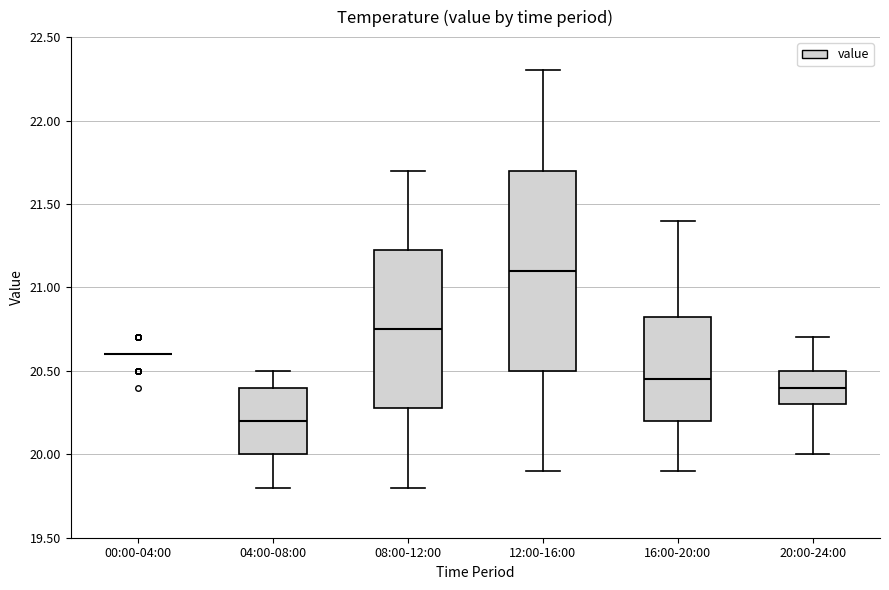

Reading left to right, transcribe this box plot: for each box, give where its median line is, the range the box spans, and where its two whiskers end, as read against the y-axis. The values are not printed on the chart, so give them approximately, as read against the axis.

00:00-04:00: box collapsed to a line at 20.60, whiskers 20.60 to 20.60
04:00-08:00: median 20.20, box 20.00 to 20.40, whiskers 19.80 to 20.50
08:00-12:00: median 20.75, box 20.30 to 21.25, whiskers 19.80 to 21.70
12:00-16:00: median 21.10, box 20.50 to 21.70, whiskers 19.90 to 22.30
16:00-20:00: median 20.45, box 20.20 to 20.85, whiskers 19.90 to 21.40
20:00-24:00: median 20.40, box 20.30 to 20.50, whiskers 20.00 to 20.70